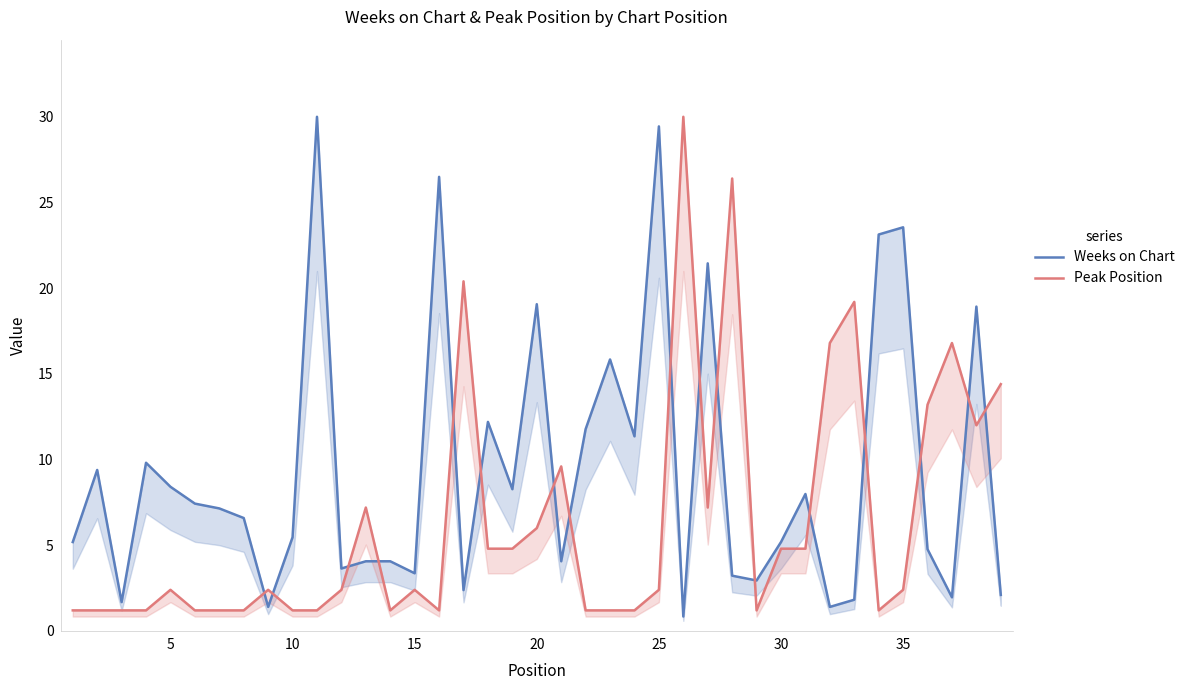

Is the value of Weeks on Chart at 17 greater than the value of Peak Position at 10?

Yes